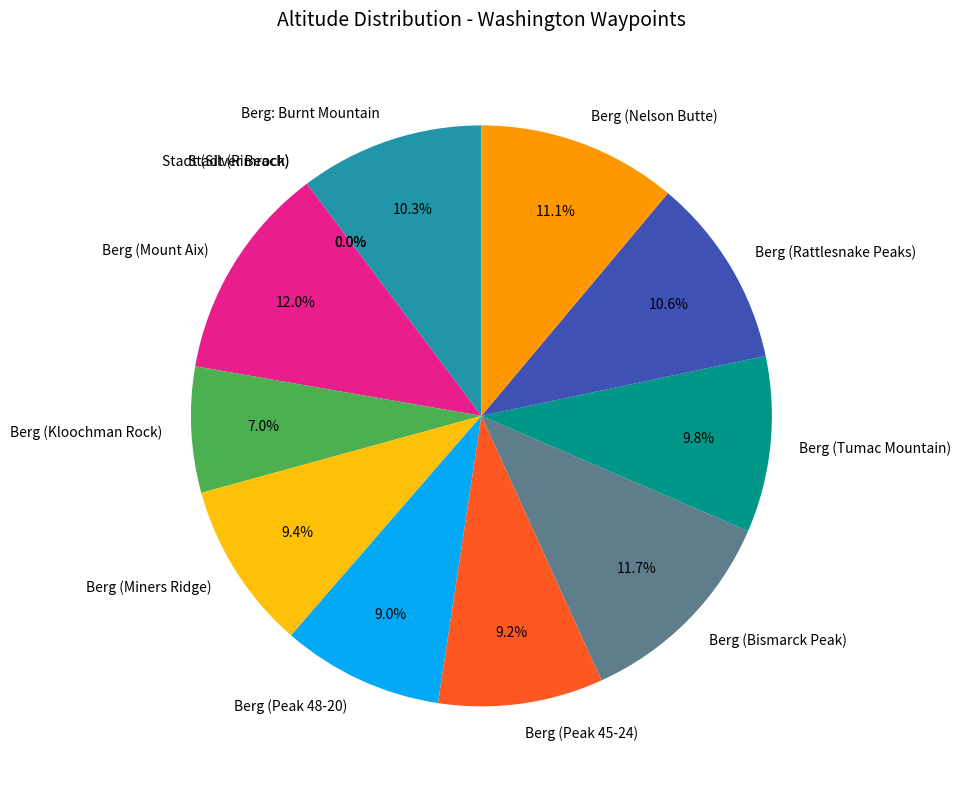

What is the change in value from Berg (Kloochman Rock) to Berg (Peak 45-24)?

+428